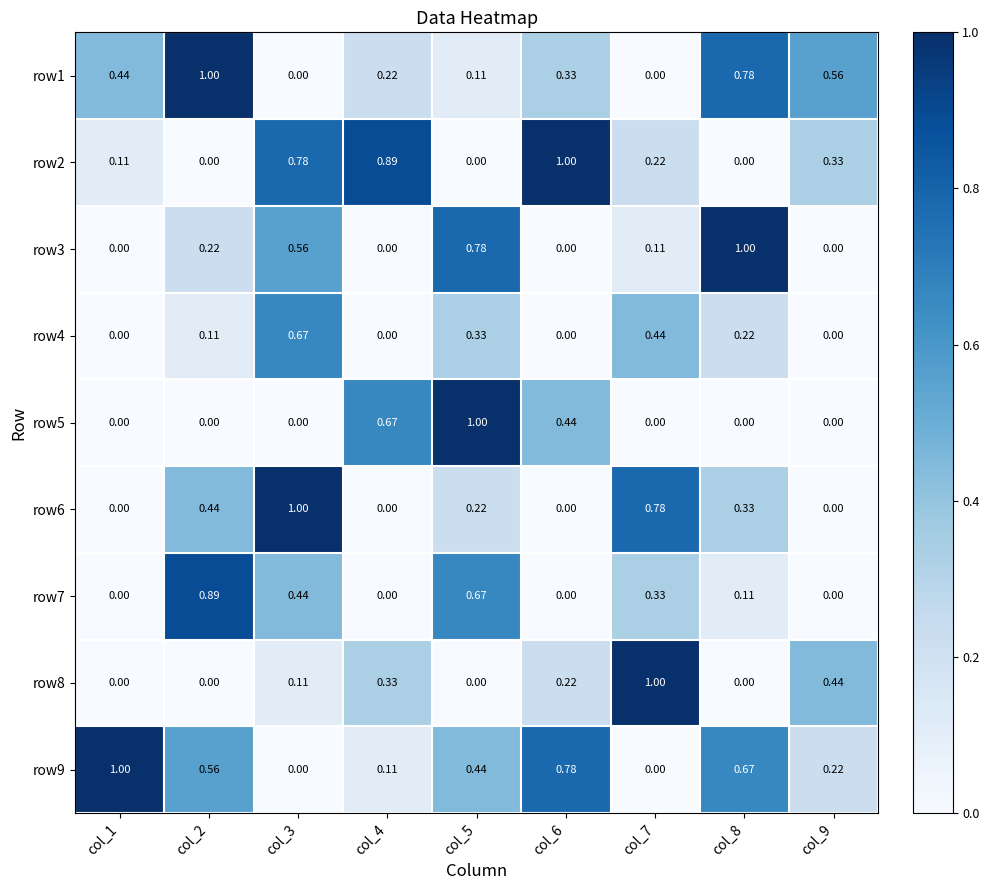

Is the value of row8 at col_8 greater than the value of row2 at col_7?

No